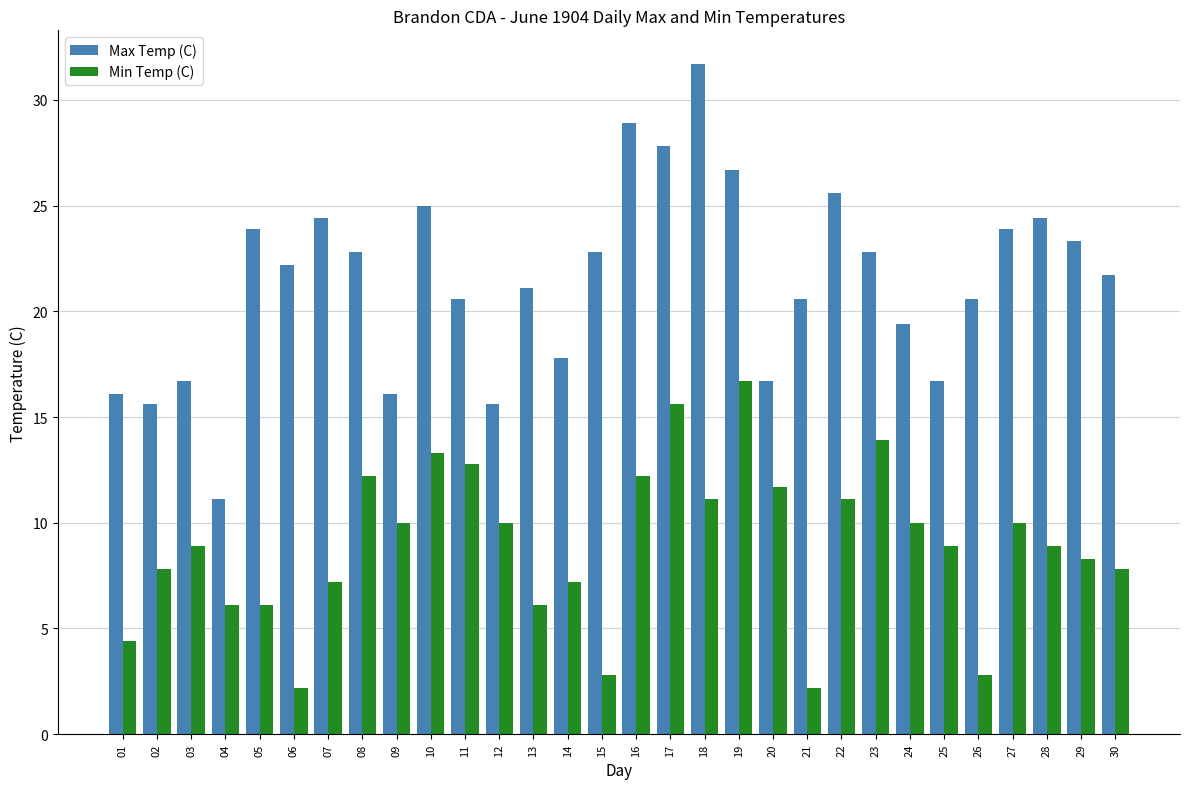

What are all the series names shown in the legend?

Max Temp (C), Min Temp (C)